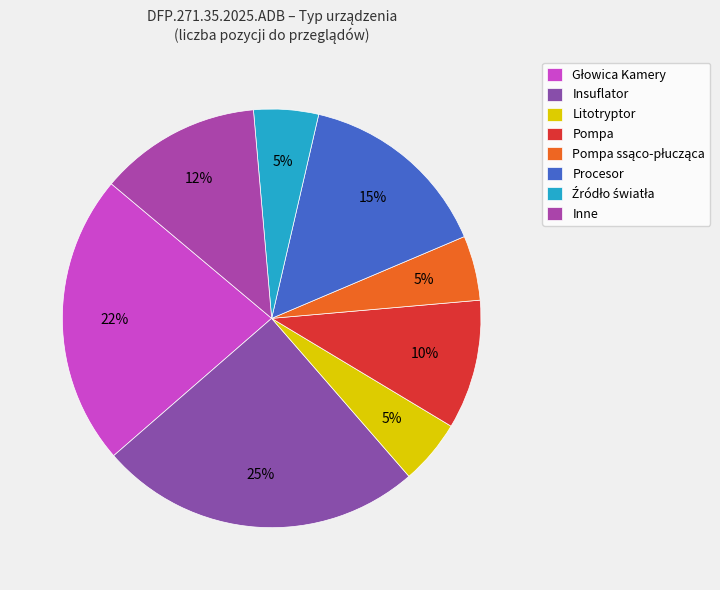

To the nearest percent, what is the difference between the Procesor and Pompa slice percentages?

5%